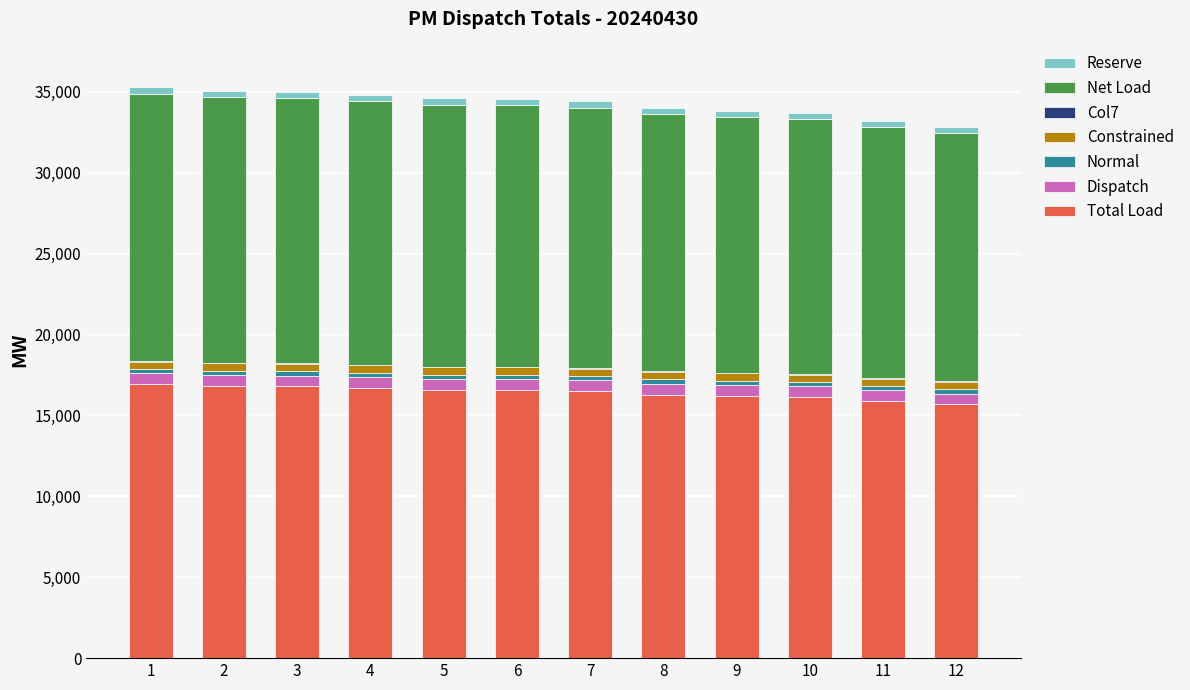

The value of Normal at 6 is 161.6. True or false?

False